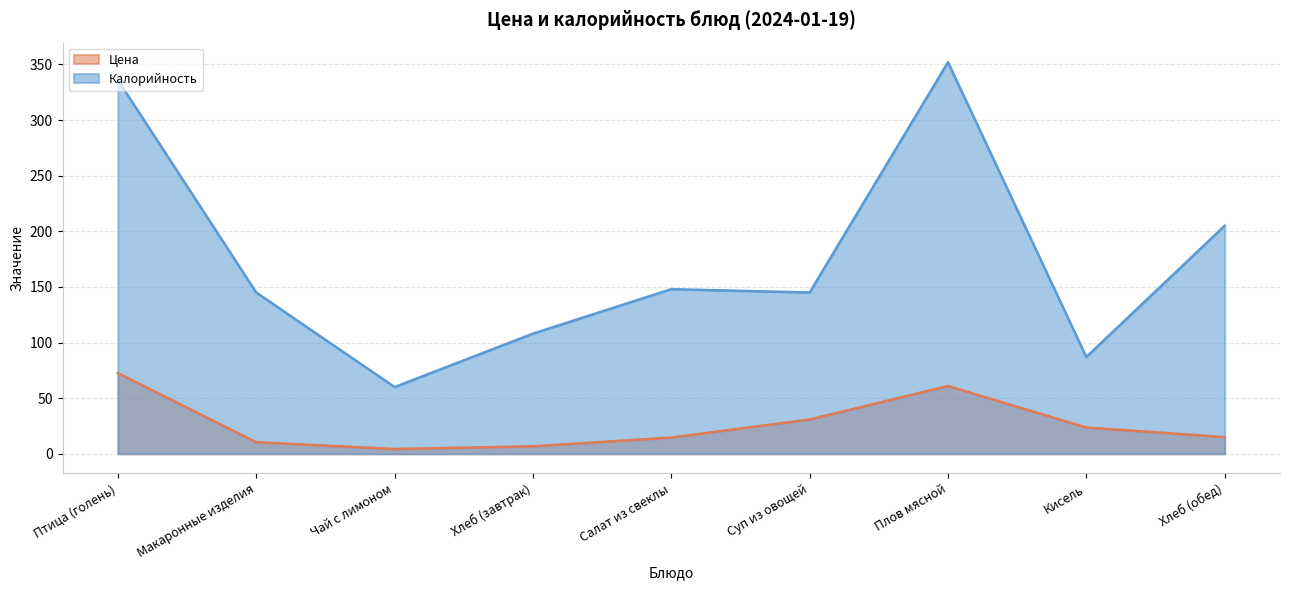

What is the maximum value shown in the chart?

352.0